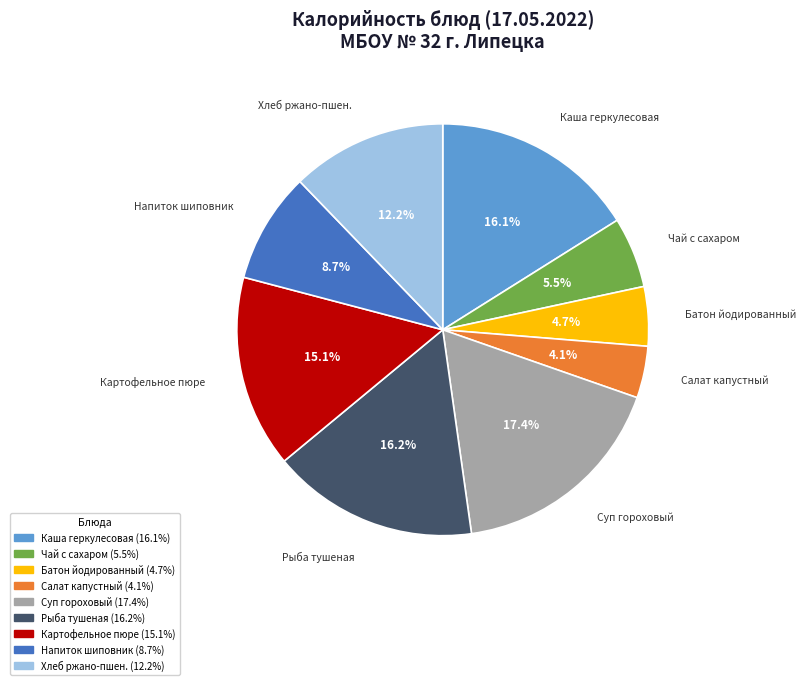

What percentage do Чай с сахаром and Батон йодированный together represent?

10.2%